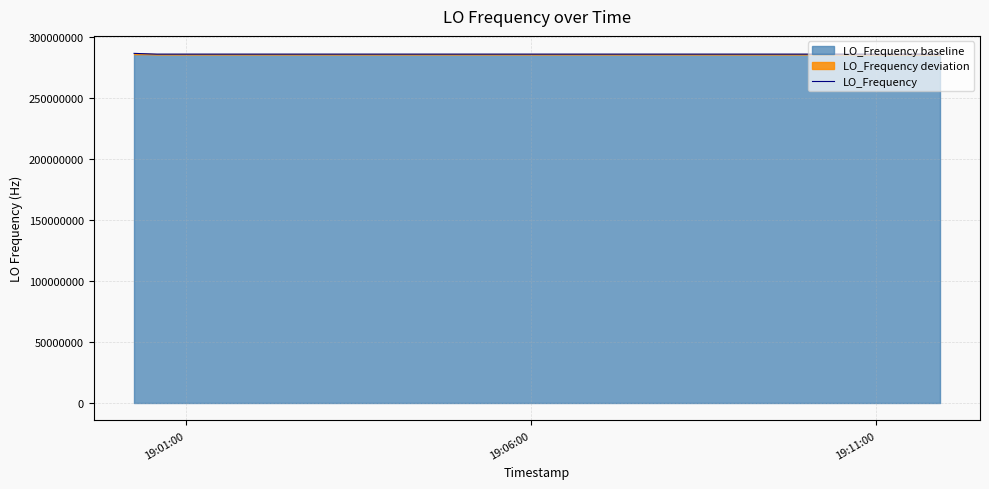

What is the difference between the maximum and second lowest values?

635711.6